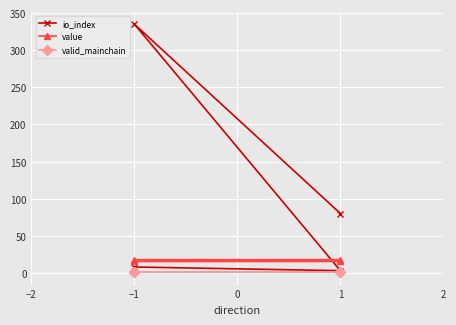

What are all the series names shown in the legend?

io_index, value, valid_mainchain